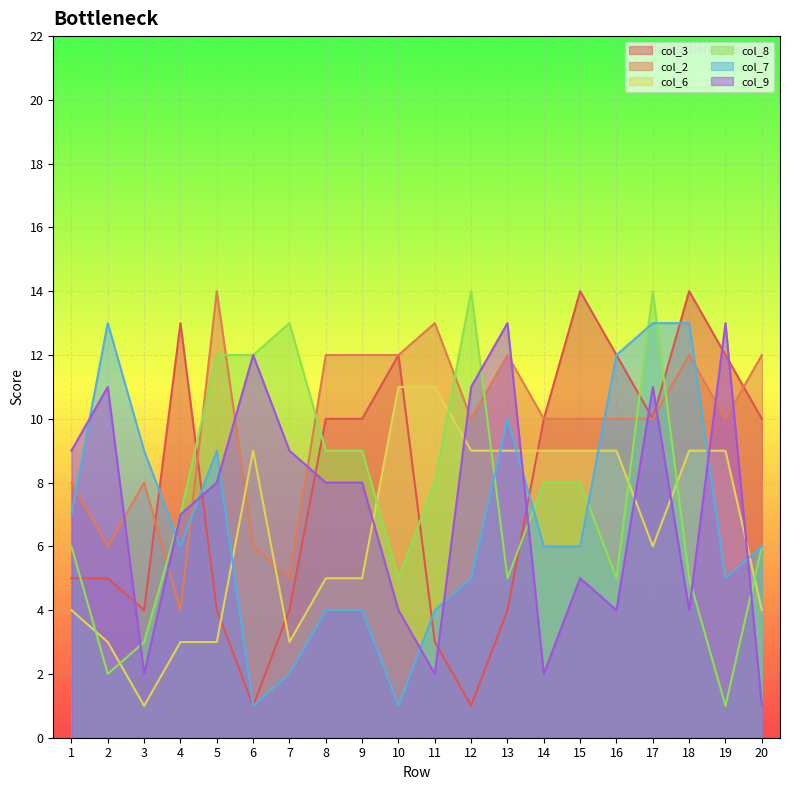

Which series changed the most between 7 and 18?

col_7